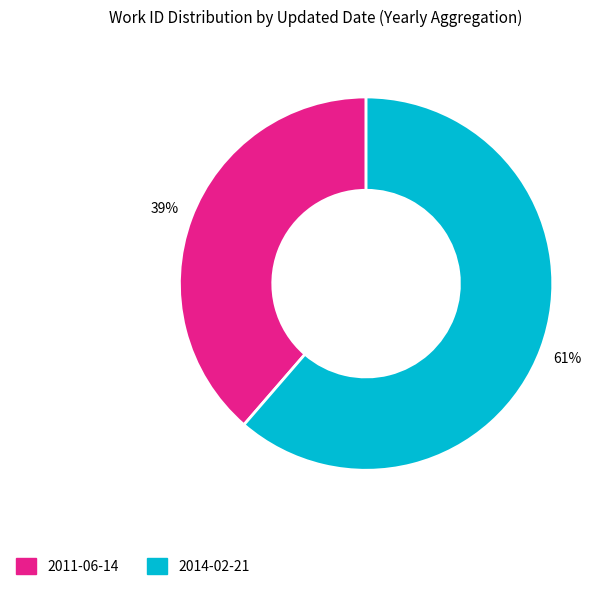

To the nearest percent, what percentage of the pie is 2014-02-21?

61%